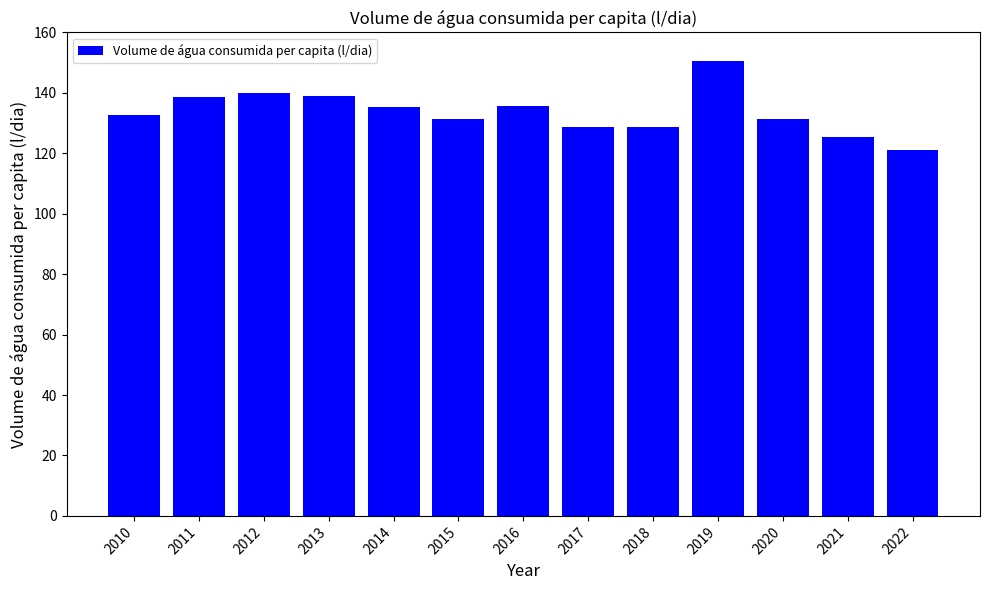

What is the ratio of the value at 2019 to the value at 2015?

1.1